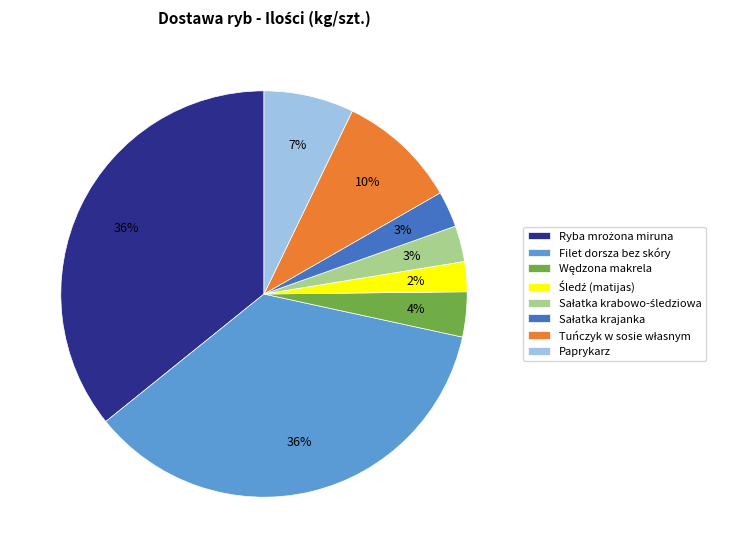

The Filet dorsza bez skóry slice represents 43% of the pie. True or false?

False